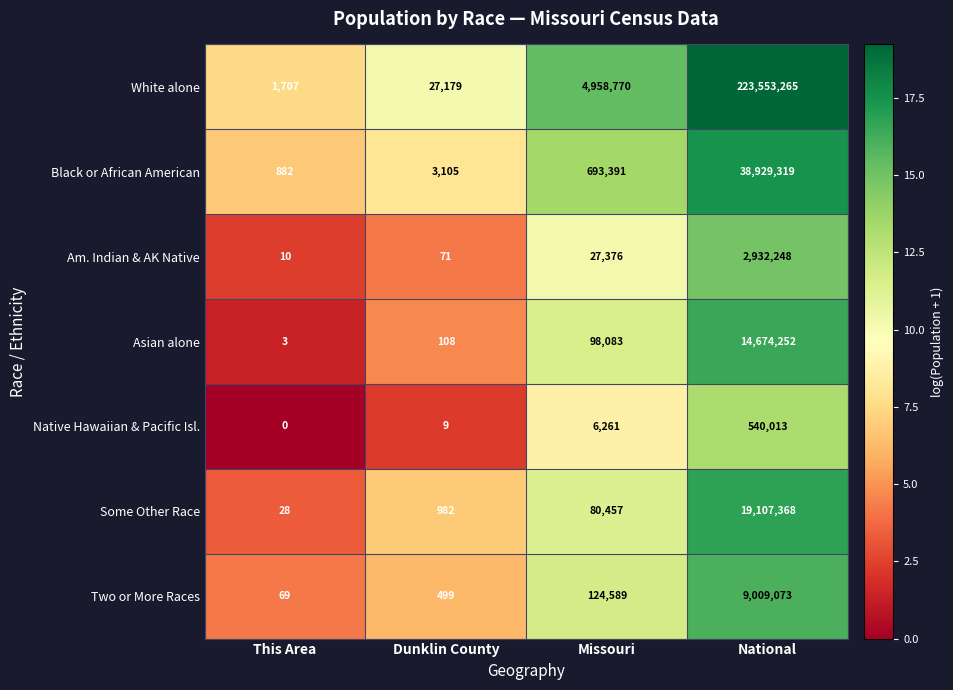

How many series are shown in this chart?

7